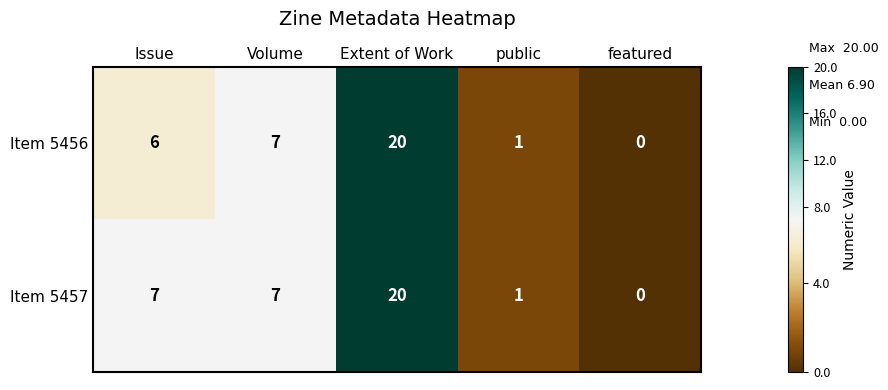

Which category has the highest value in the Item 5457 series?

Extent of Work